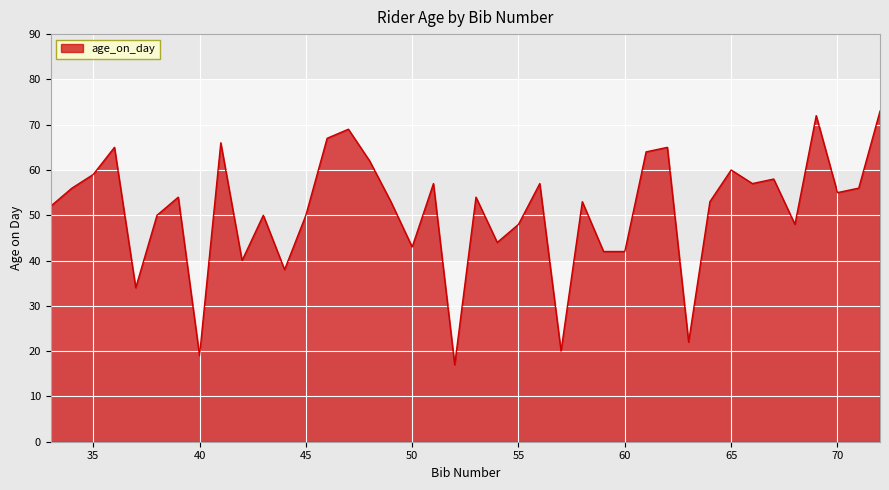

What is the average value?

51